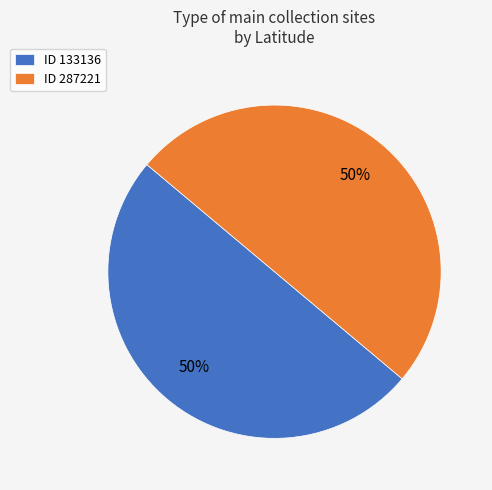

Combined, do ID 287221 and ID 133136 account for over 50%?

Yes